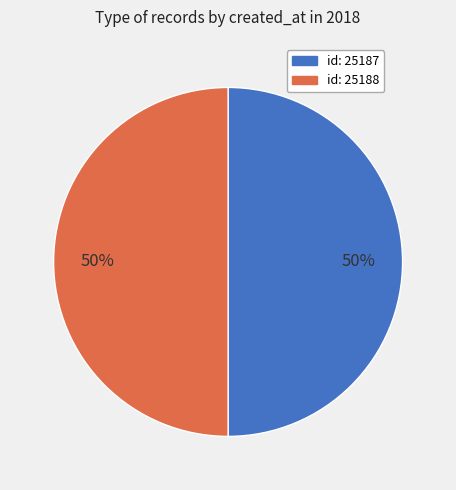

To the nearest percent, what is the average slice percentage?

50%